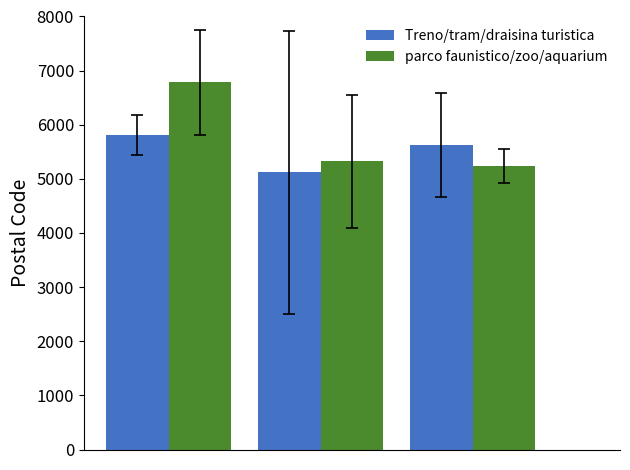

Rank the series by their average value, from lowest to highest.

Treno/tram/draisina turistica, parco faunistico/zoo/aquarium